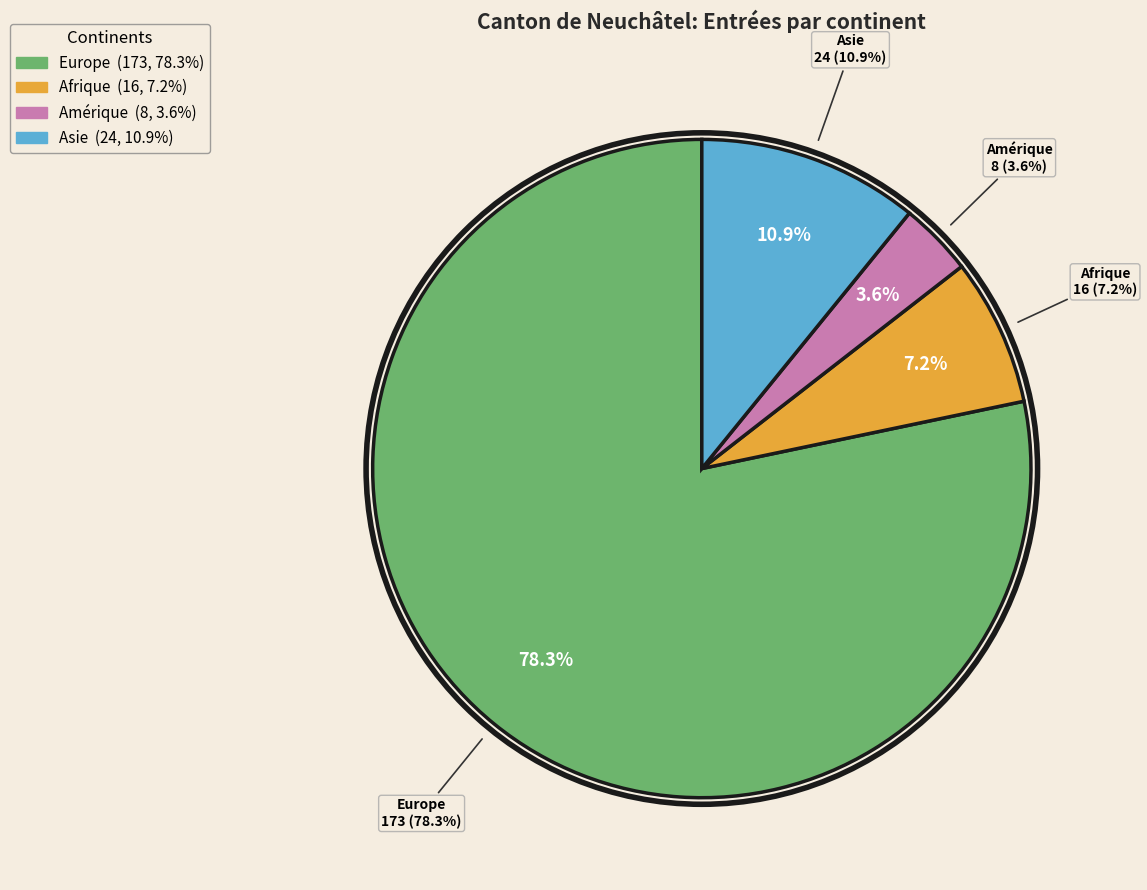

To the nearest percent, what is the combined percentage of Europe and Amérique?

82%